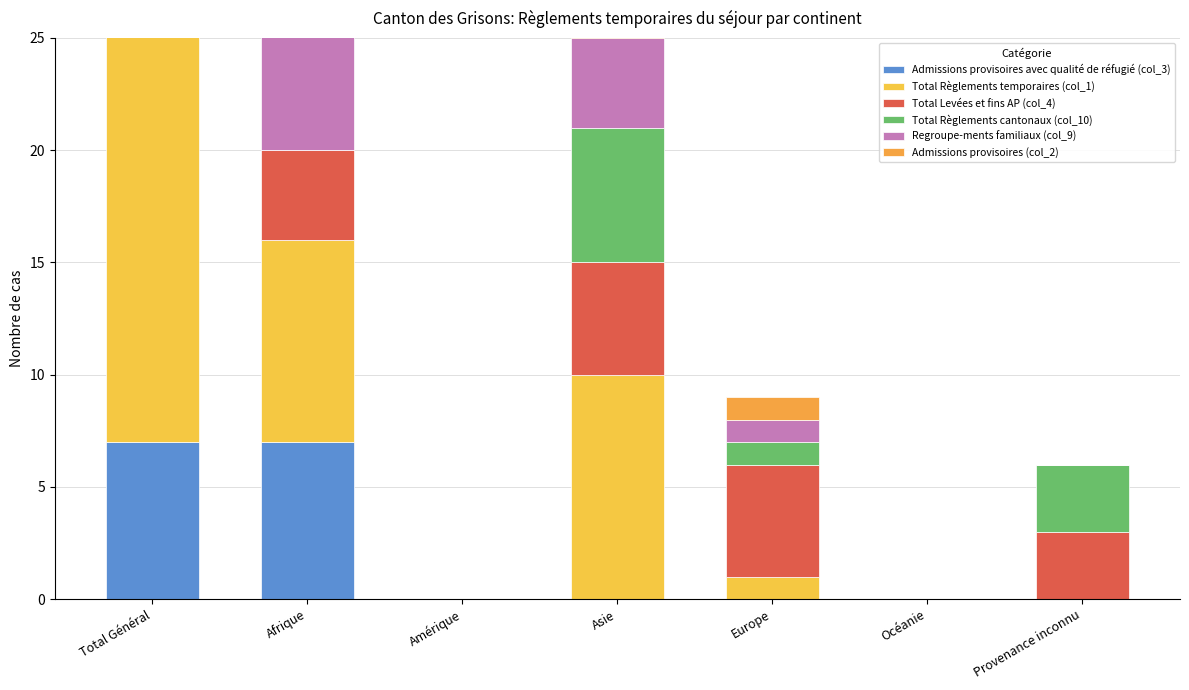

What is the maximum value shown in the chart?

20